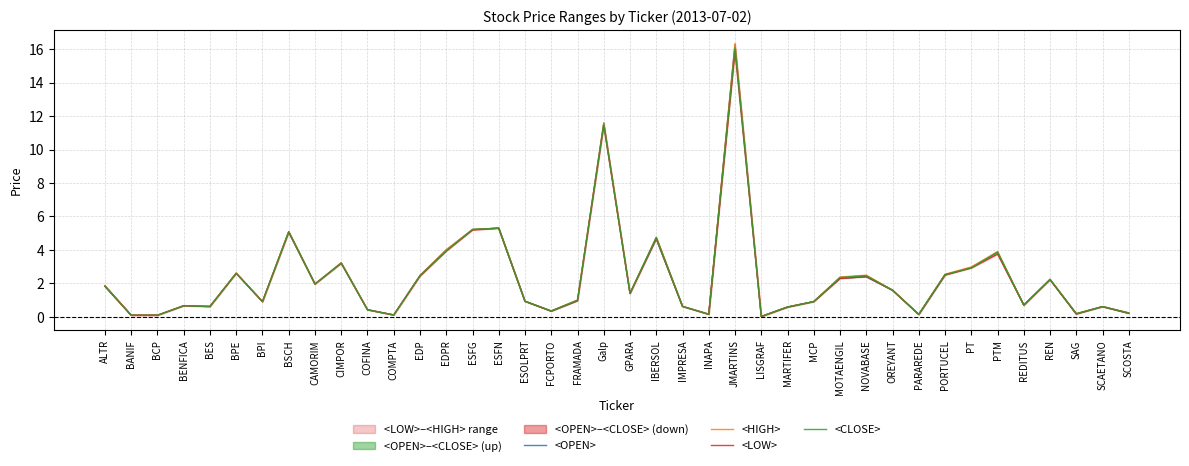

Where is <CLOSE> nearest to the value 8?

ESFN